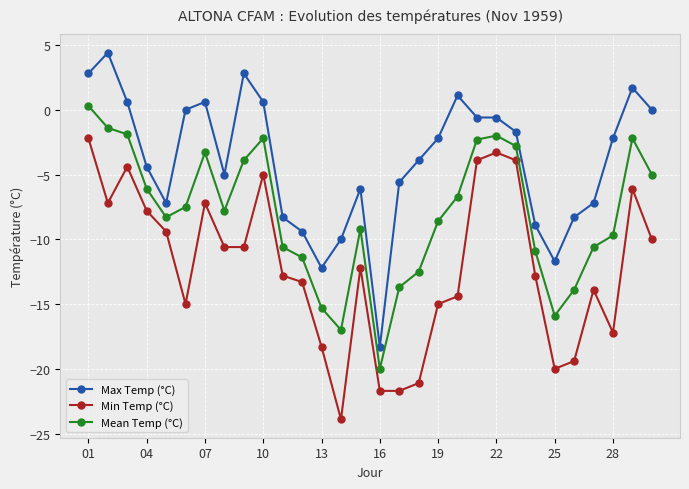

What is the difference between the maximum and minimum values in the Max Temp (°C) series?

22.7